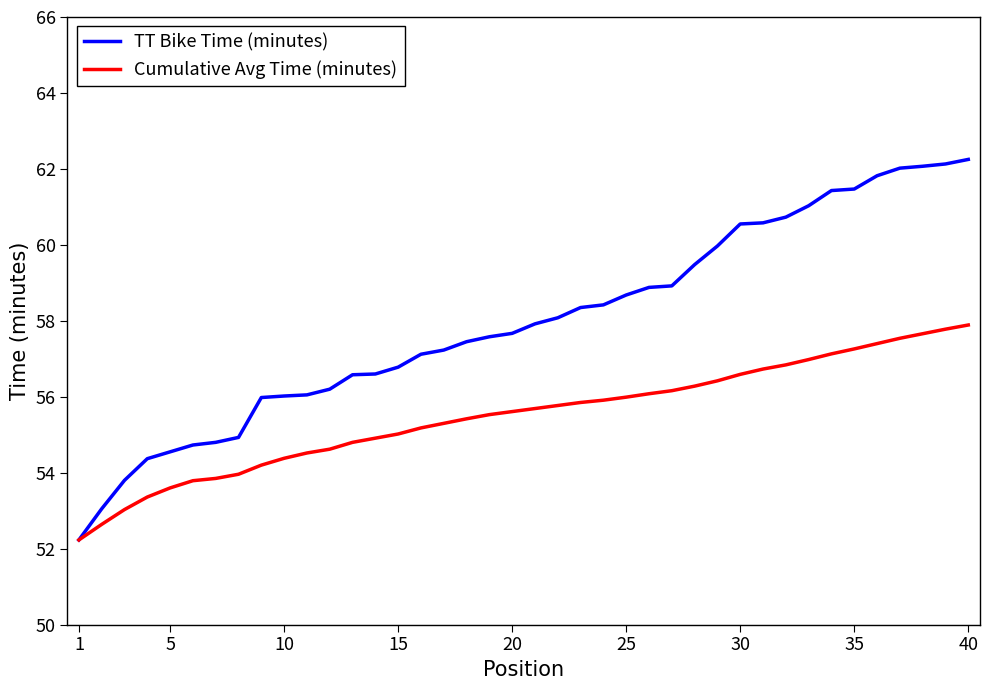

Which series has the largest total across all categories?

TT Bike Time (minutes)